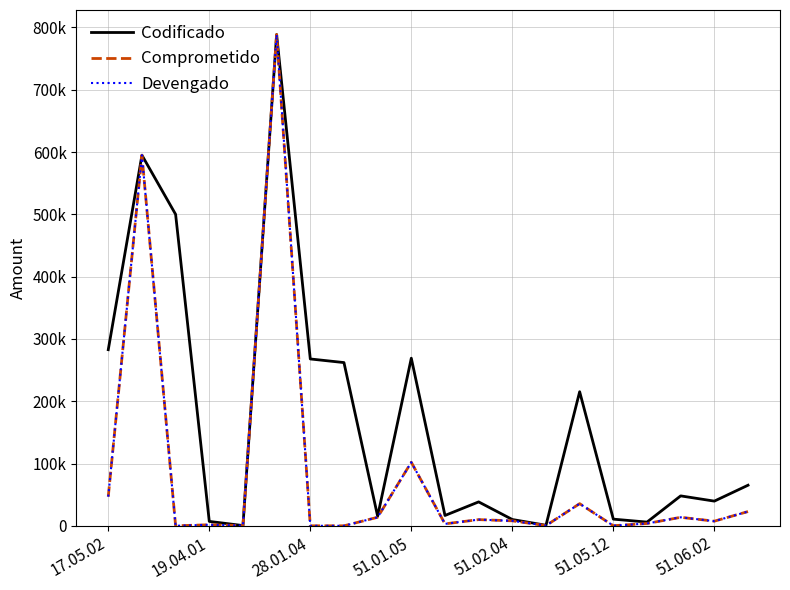

Does the chart have visible grid lines?

Yes